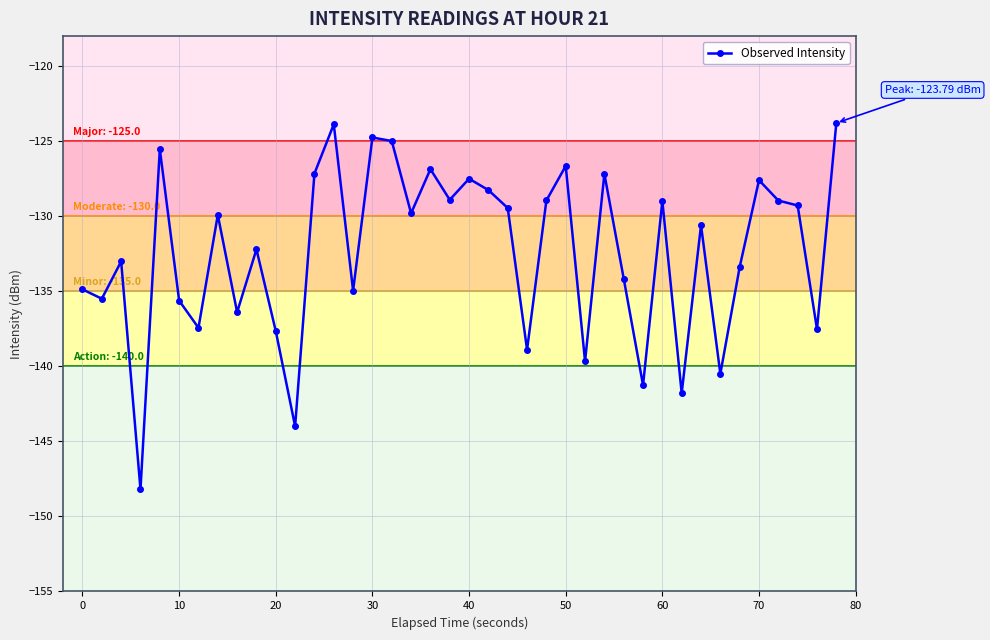

What is the value of the 9th point from the left?

-136.4